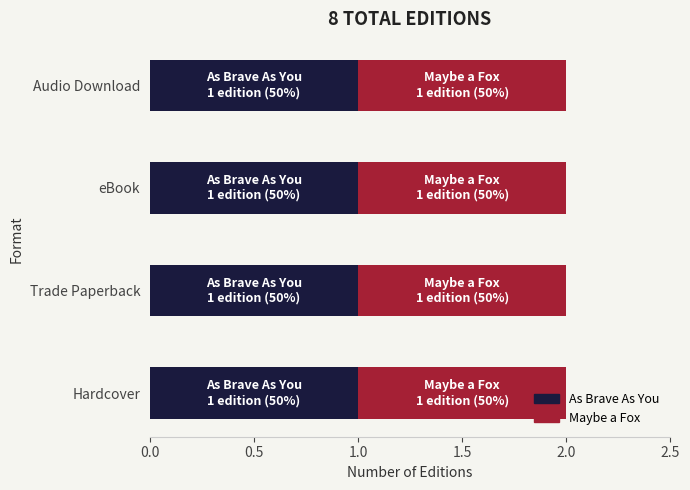

True or false: As Brave As You has a value of 221115099 at Audio Download.

False